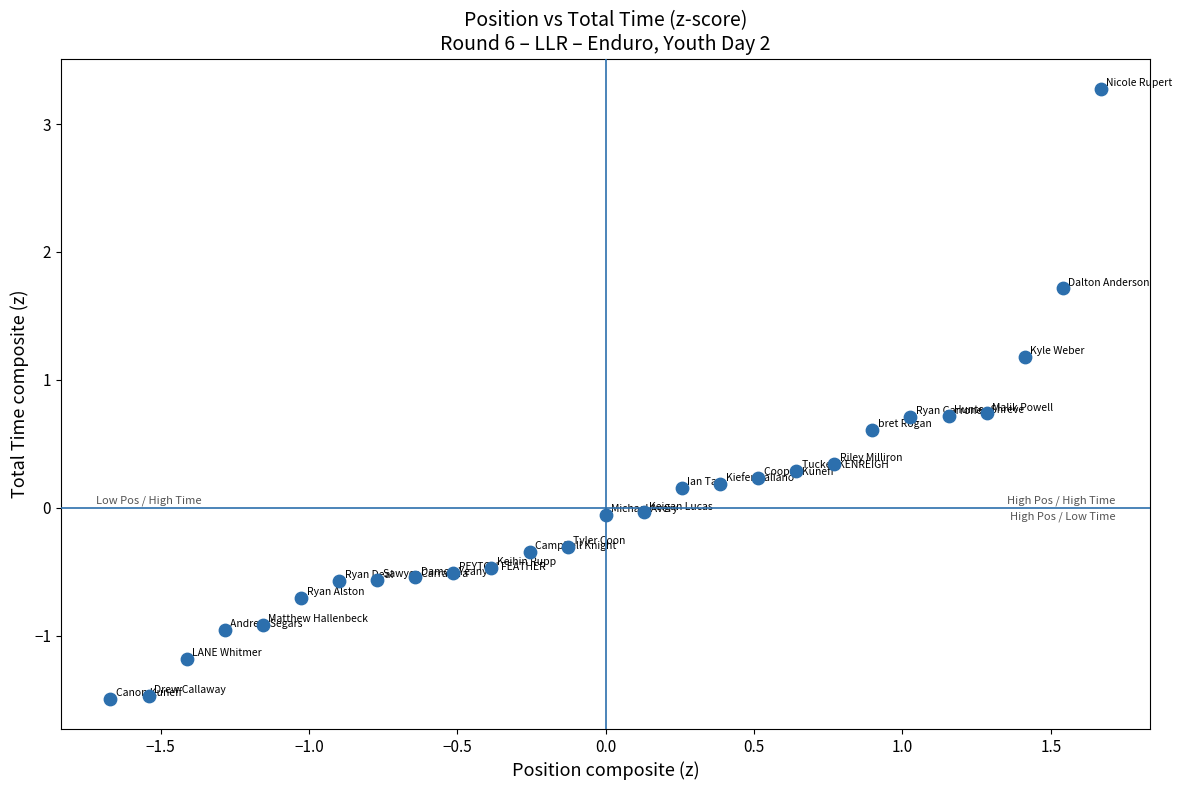

What is the range of X values (max minus min)?

3.3